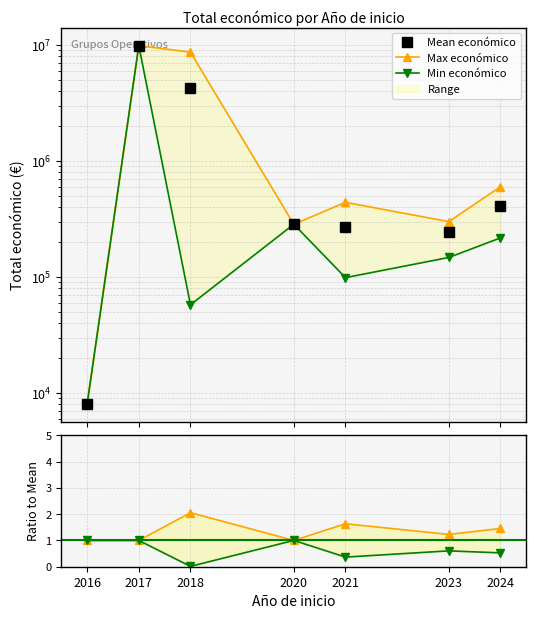

What is the value of the Min económico point at the 7th from the left?

217142.0